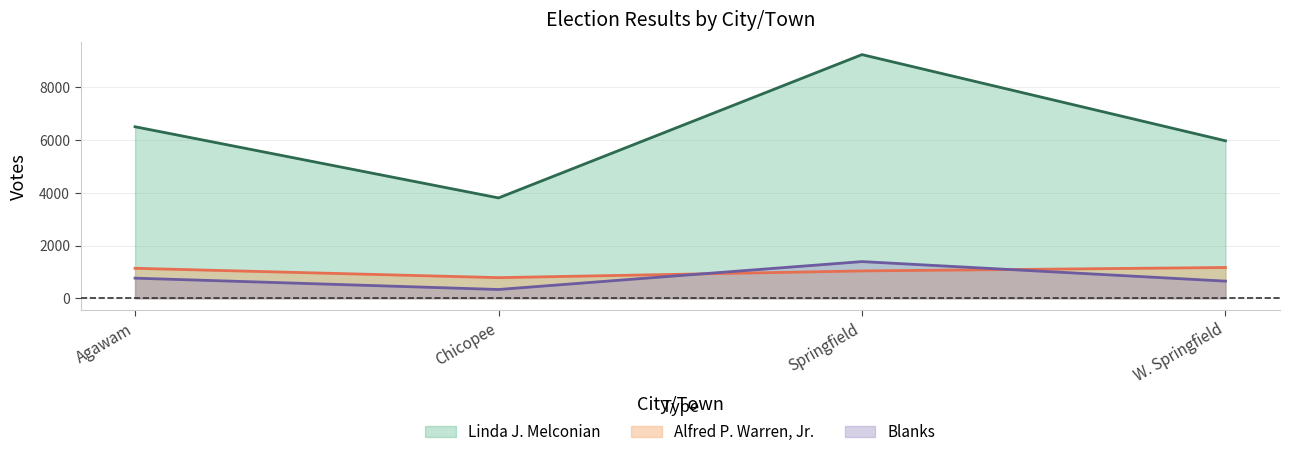

What is the lowest value of the Alfred P. Warren, Jr. series?

782